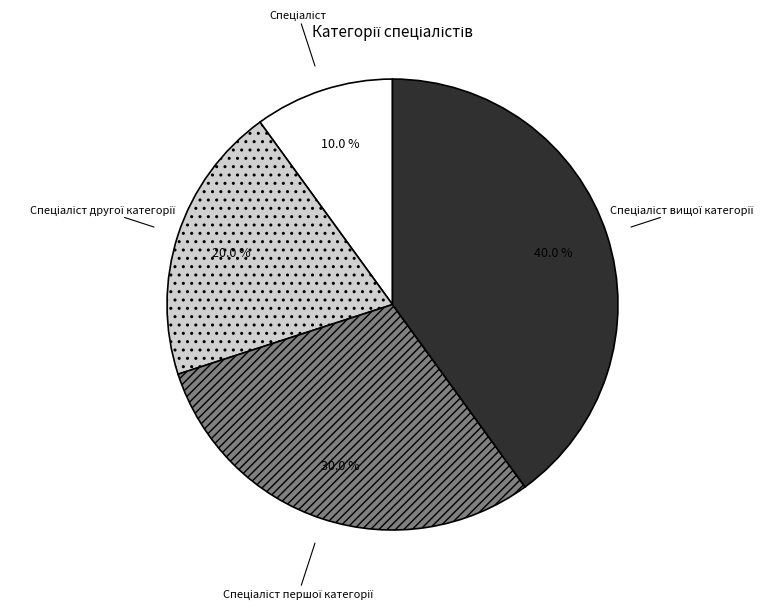

Is there any slice that represents more than half of the pie?

No